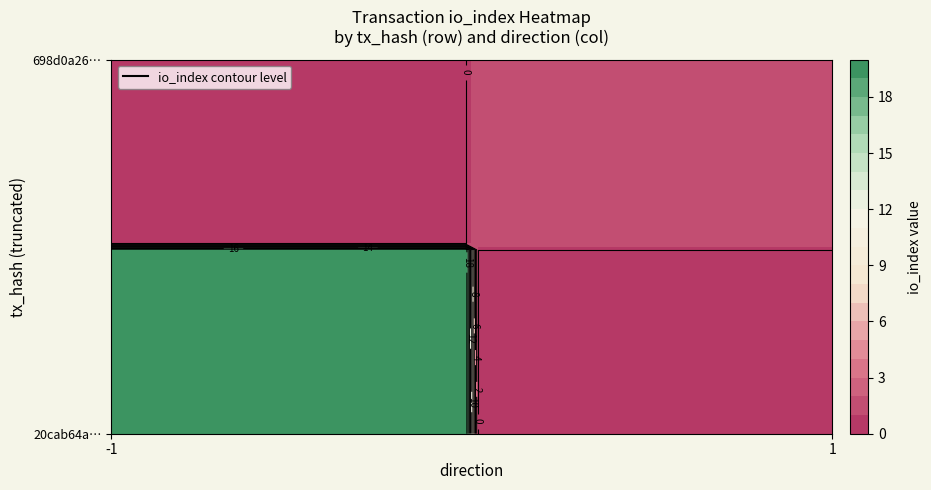

Count the number of categories in the chart.

2